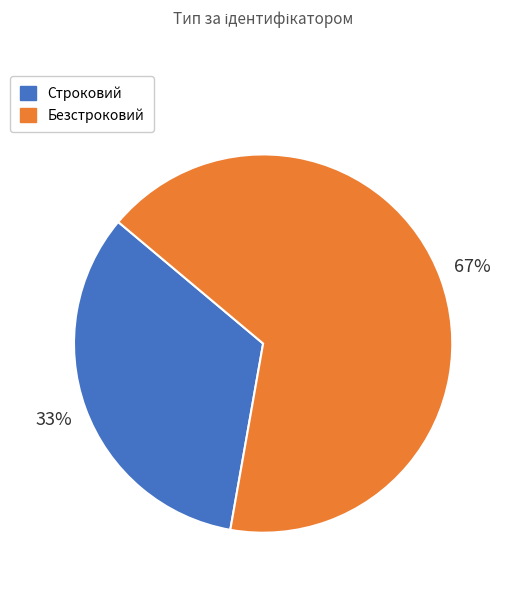

How many slices are in this pie chart?

2